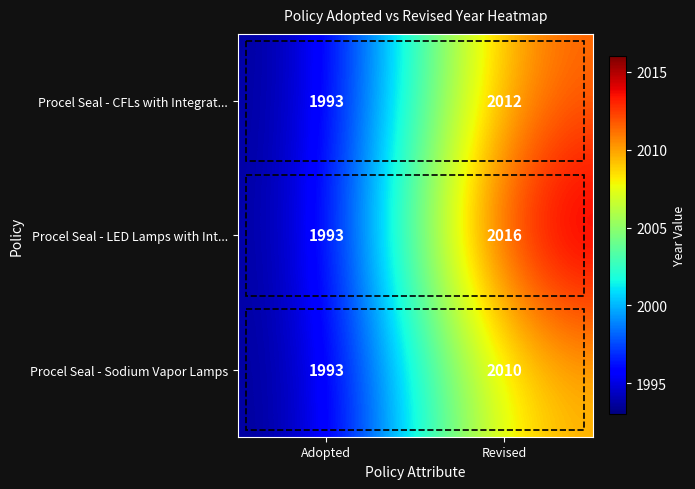

Where is Procel Seal - Sodium Vapor Lamps nearest to the value 2001?

Adopted